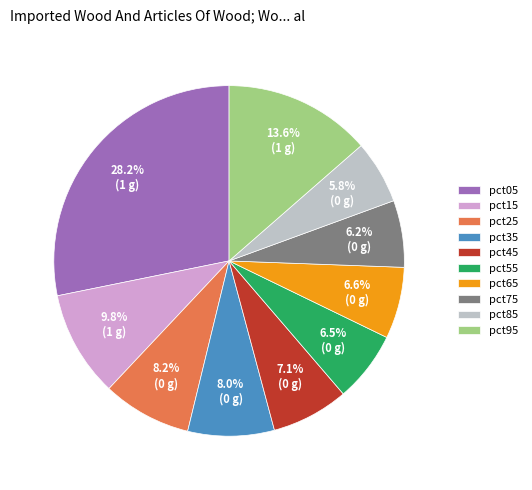

Do pct45 and pct95 together represent more than half of the pie?

No